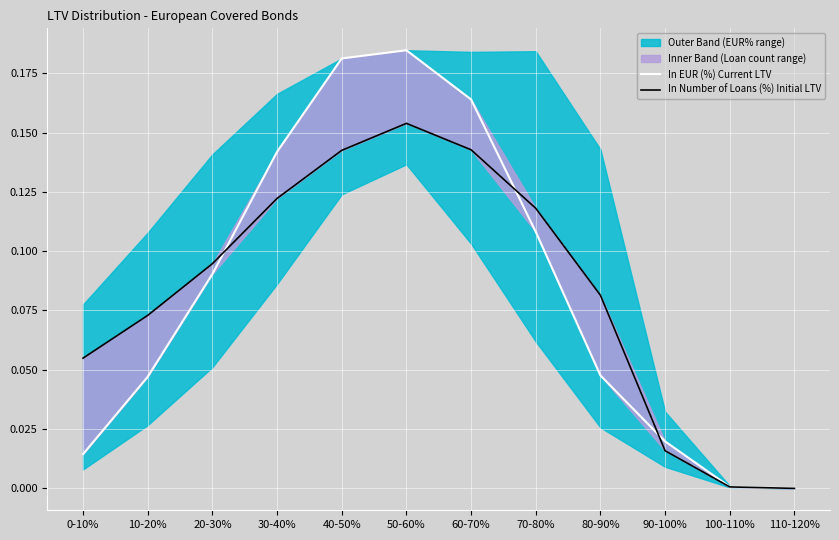

At which category is the sum across all series the highest?

50-60%